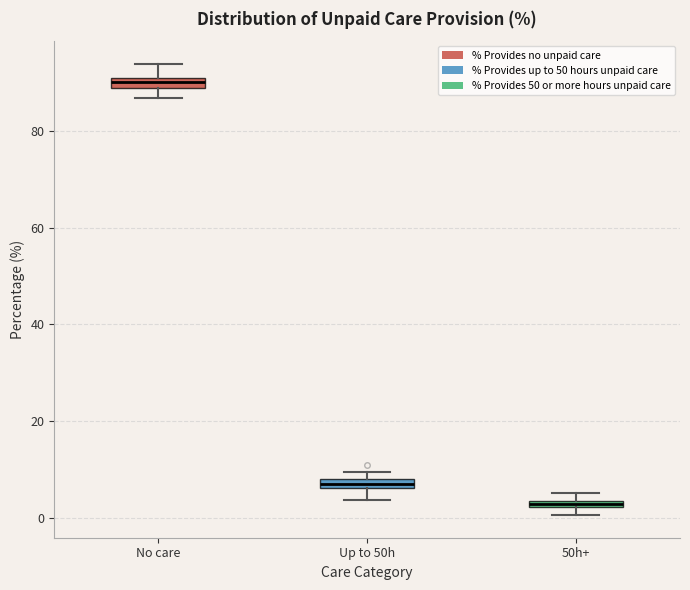

Which box's median line is the lowest?

50h+